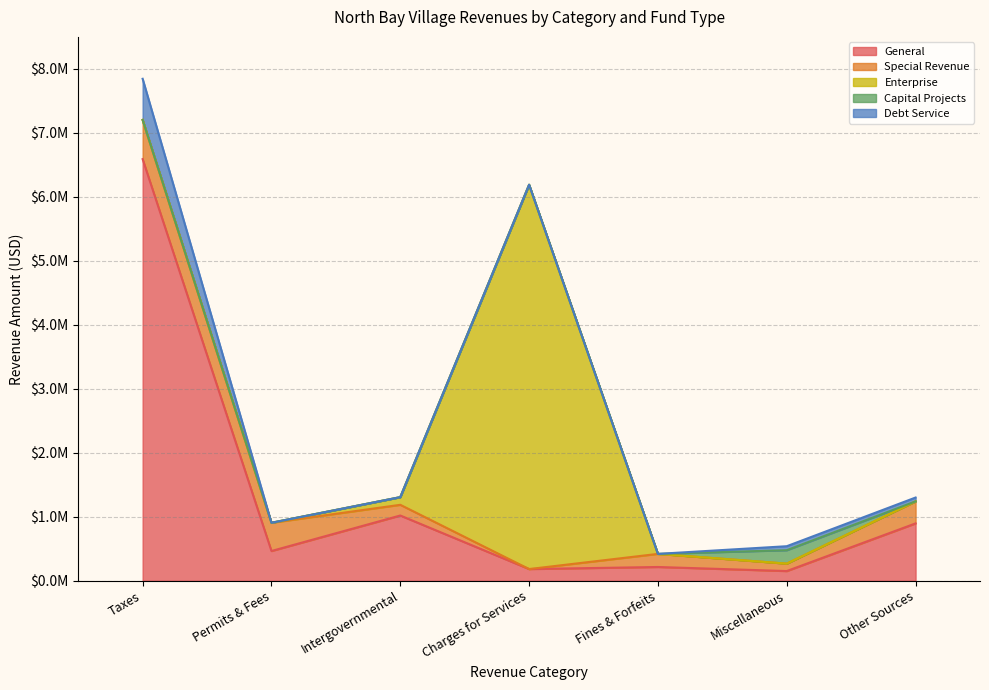

Reading left to right, list all the values displayed in this chart.

General: Taxes=6589645	Permits & Fees=465277	Intergovernmental=1020027	Charges for Services=183199	Fines & Forfeits=215521	Miscellaneous=151875	Other Sources=896724
Special Revenue: Taxes=612677	Permits & Fees=441378	Intergovernmental=167272	Charges for Services=0	Fines & Forfeits=204807	Miscellaneous=116014	Other Sources=344221
Enterprise: Taxes=0	Permits & Fees=0	Intergovernmental=120000	Charges for Services=6006524	Fines & Forfeits=0	Miscellaneous=244	Other Sources=0
Capital Projects: Taxes=0	Permits & Fees=0	Intergovernmental=0	Charges for Services=0	Fines & Forfeits=0	Miscellaneous=209600	Other Sources=0
Debt Service: Taxes=642938	Permits & Fees=0	Intergovernmental=0	Charges for Services=0	Fines & Forfeits=0	Miscellaneous=62400	Other Sources=60067